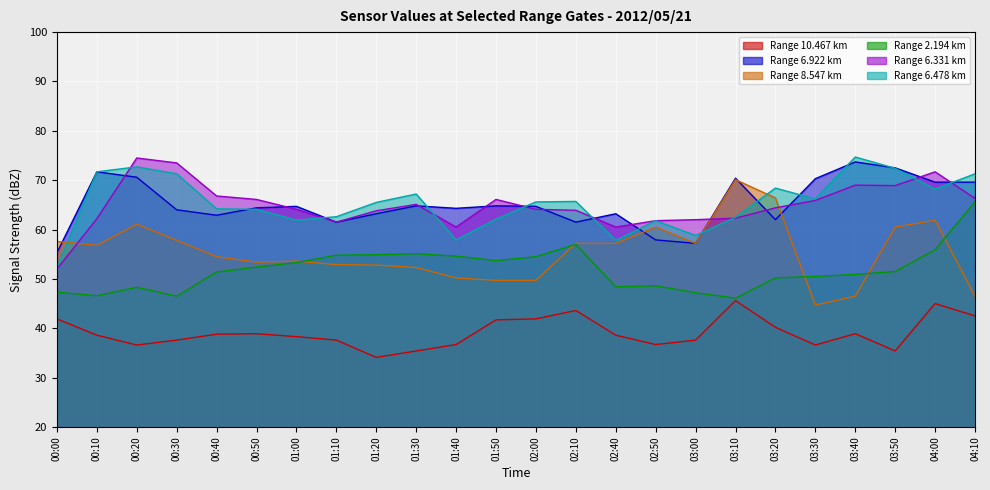

Reading right to left, what are all the values shown in this chart?

10.467 (line): 04:10=42.5	04:00=45.0	03:50=35.4	03:40=38.9	03:30=36.6	03:20=40.2	03:10=45.6	03:00=37.6	02:50=36.7	02:40=38.6	02:10=43.6	02:00=41.9	01:50=41.7	01:40=36.7	01:30=35.4	01:20=34.1	01:10=37.6	01:00=38.3	00:50=38.9	00:40=38.8	00:30=37.6	00:20=36.6	00:10=38.6	00:00=41.9
6.922 (line): 04:10=69.6	04:00=69.6	03:50=72.5	03:40=73.7	03:30=70.3	03:20=62.0	03:10=70.4	03:00=57.2	02:50=57.9	02:40=63.2	02:10=61.5	02:00=64.7	01:50=64.8	01:40=64.3	01:30=64.8	01:20=63.2	01:10=61.5	01:00=64.7	00:50=64.4	00:40=62.9	00:30=64.0	00:20=70.6	00:10=71.7	00:00=55.3
8.547 (line): 04:10=46.5	04:00=61.9	03:50=60.5	03:40=46.5	03:30=44.7	03:20=66.4	03:10=70.1	03:00=57.2	02:50=60.5	02:40=57.2	02:10=57.2	02:00=49.7	01:50=49.7	01:40=50.2	01:30=52.3	01:20=52.8	01:10=52.9	01:00=53.6	00:50=53.4	00:40=54.5	00:30=57.8	00:20=61.1	00:10=56.8	00:00=57.6
2.194 (line): 04:10=65.6	04:00=55.9	03:50=51.5	03:40=50.9	03:30=50.5	03:20=50.2	03:10=46.1	03:00=47.2	02:50=48.6	02:40=48.4	02:10=57.0	02:00=54.5	01:50=53.7	01:40=54.6	01:30=55.1	01:20=54.9	01:10=54.8	01:00=53.3	00:50=52.4	00:40=51.4	00:30=46.5	00:20=48.3	00:10=46.6	00:00=47.3
6.331 (line): 04:10=66.3	04:00=71.7	03:50=68.9	03:40=69.0	03:30=65.9	03:20=64.4	03:10=62.3	03:00=62.0	02:50=61.8	02:40=60.5	02:10=63.9	02:00=64.1	01:50=66.1	01:40=60.5	01:30=65.1	01:20=63.8	01:10=61.5	01:00=64.1	00:50=66.1	00:40=66.8	00:30=73.5	00:20=74.5	00:10=62.2	00:00=52.0
6.478 (line): 04:10=71.3	04:00=68.2	03:50=72.4	03:40=74.7	03:30=66.2	03:20=68.4	03:10=62.5	03:00=58.8	02:50=61.8	02:40=57.8	02:10=65.7	02:00=65.6	01:50=62.1	01:40=57.9	01:30=67.2	01:20=65.5	01:10=62.6	01:00=61.9	00:50=64.1	00:40=64.2	00:30=71.3	00:20=72.7	00:10=71.7	00:00=52.3